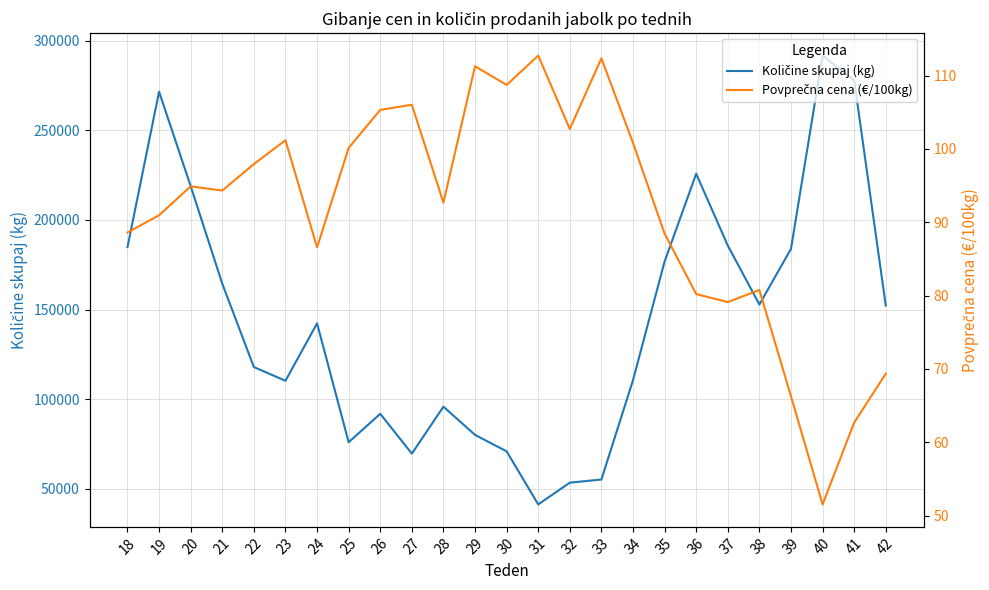

True or false: Povprečna cena (€/100kg) has more than 2 interior local peaks.

True